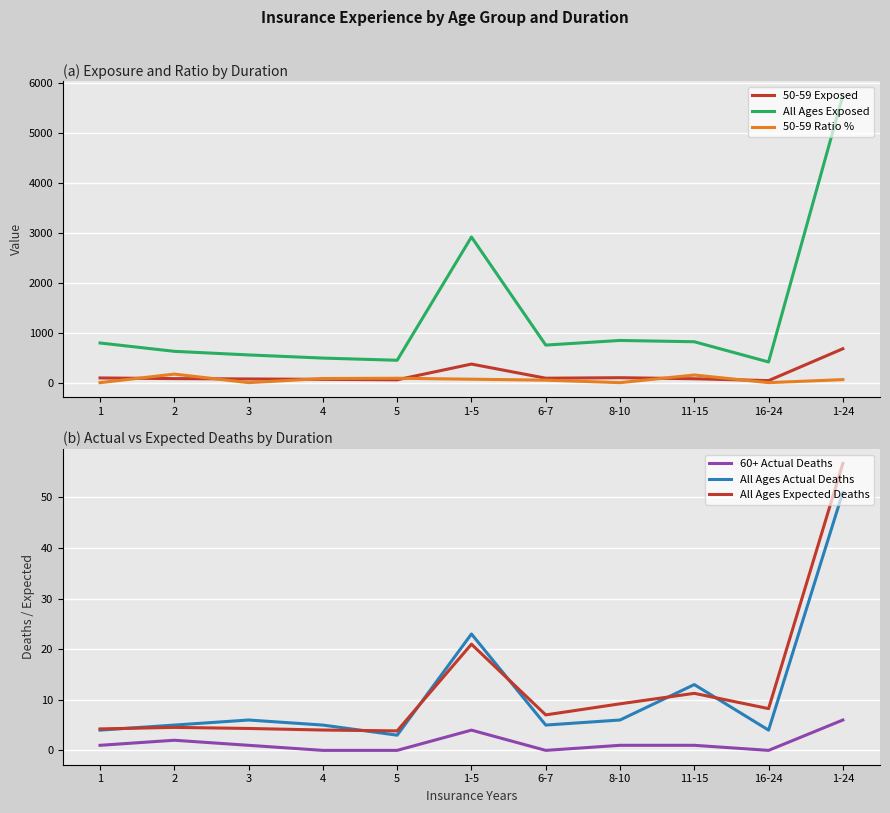

How many lines are shown in the chart?

6